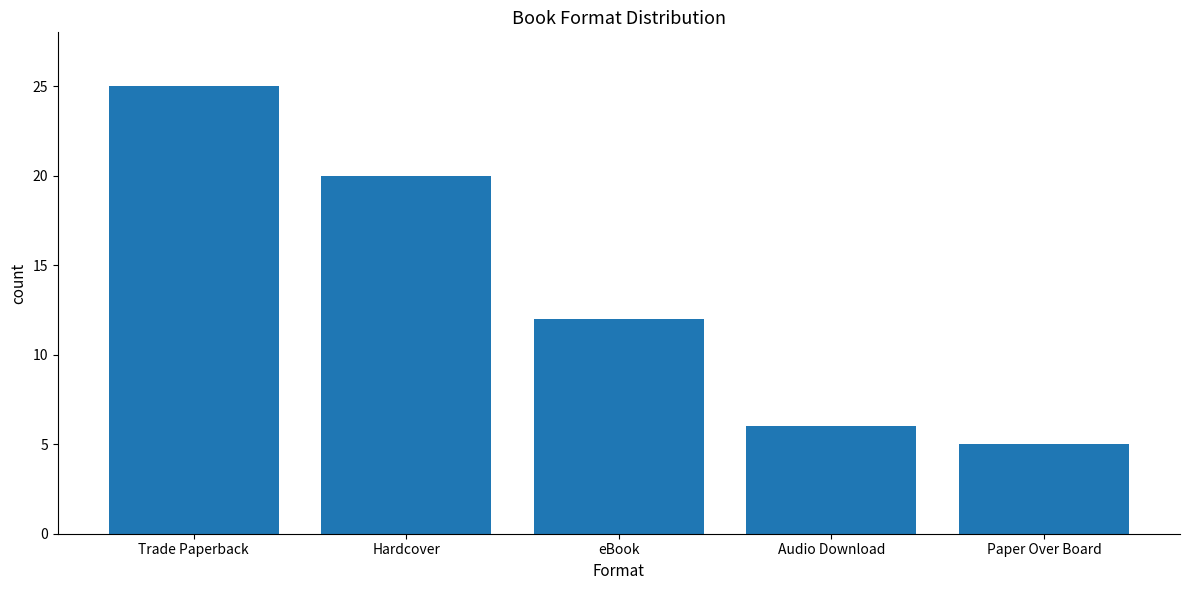

What is the ratio of the value at Audio Download to the value at Trade Paperback?

0.2